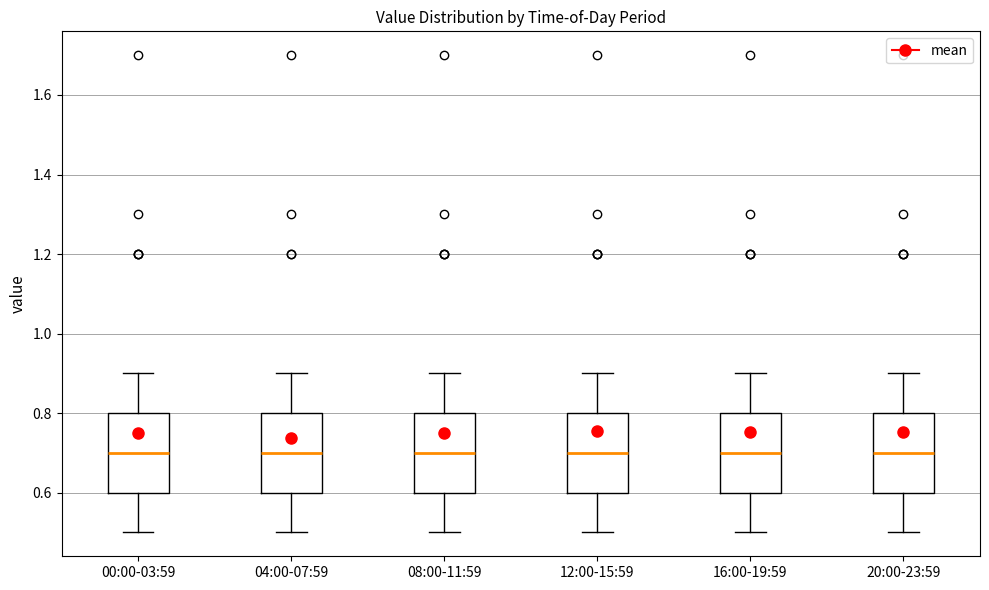

Where does the upper whisker of the box for 12:00-15:59 end on the y-axis? The values are not printed on the chart, so give them approximately, as read against the axis.

0.9